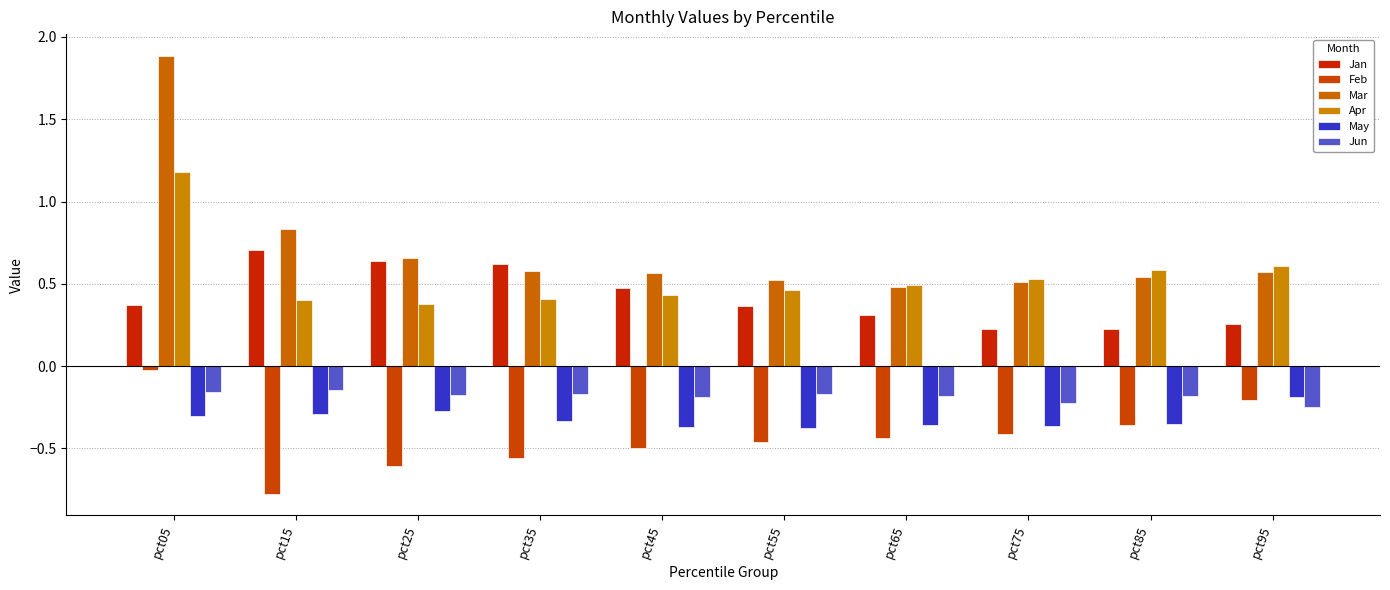

Are the bars grouped side by side (vs. stacked)?

Yes